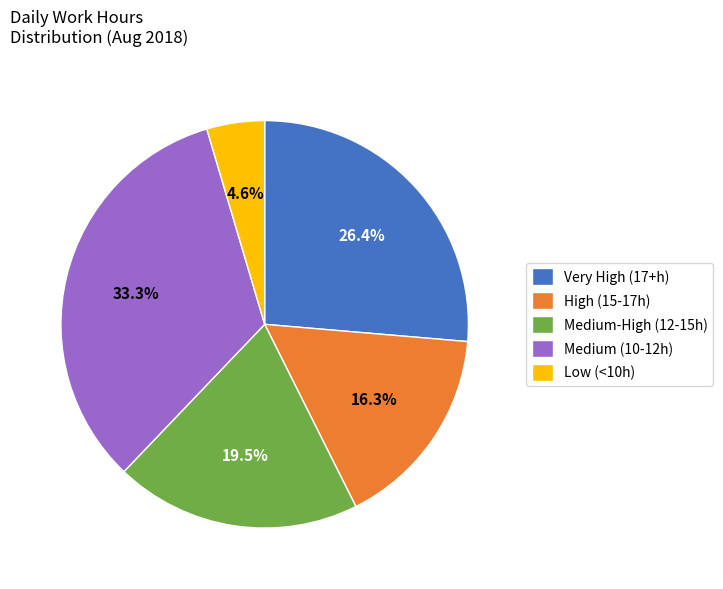

Between Very High (17+h) and High (15-17h), which is larger?

Very High (17+h)